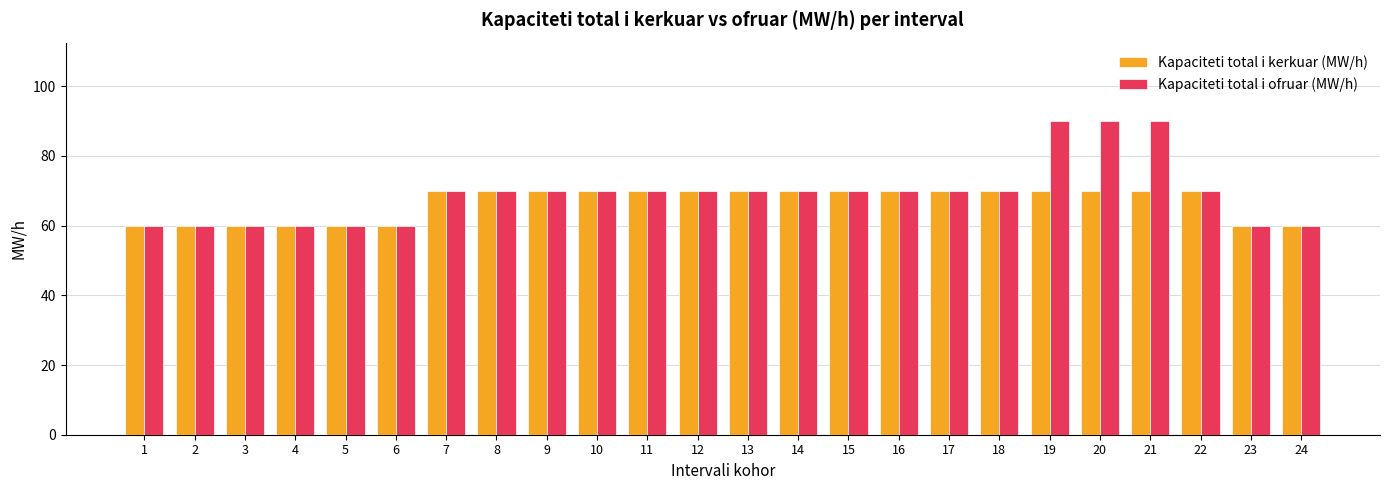

What is the total value across all series at 21?

160